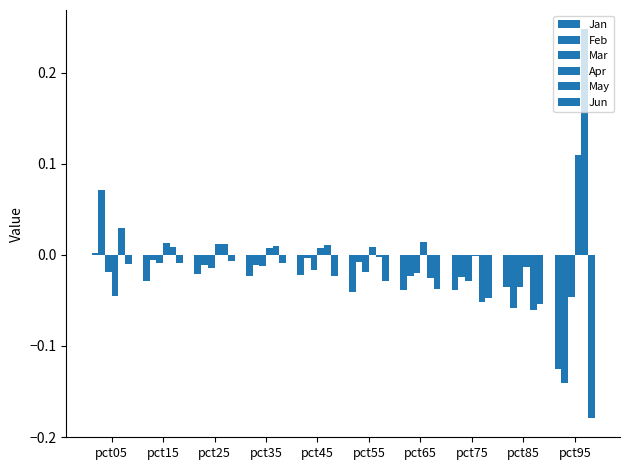

Are the bars grouped side by side (vs. stacked)?

Yes